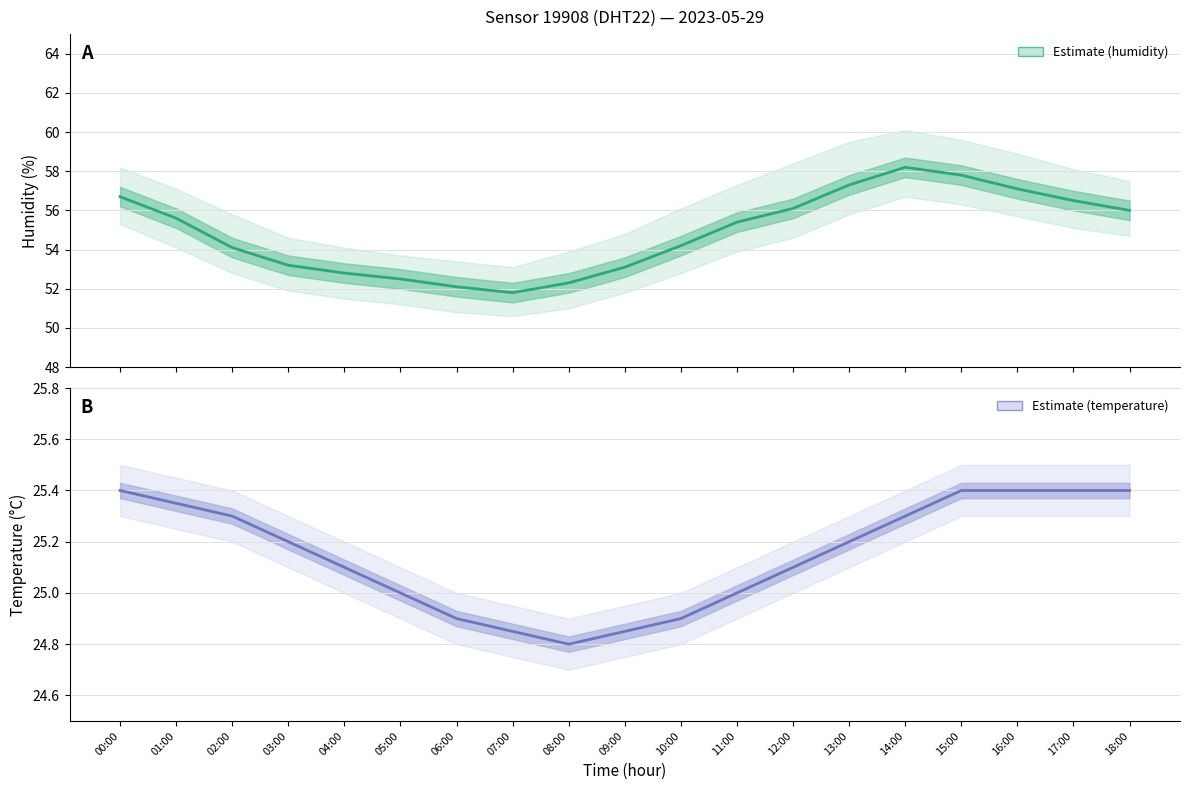

List the series in order of their overall mean, lowest first.

temperature, humidity